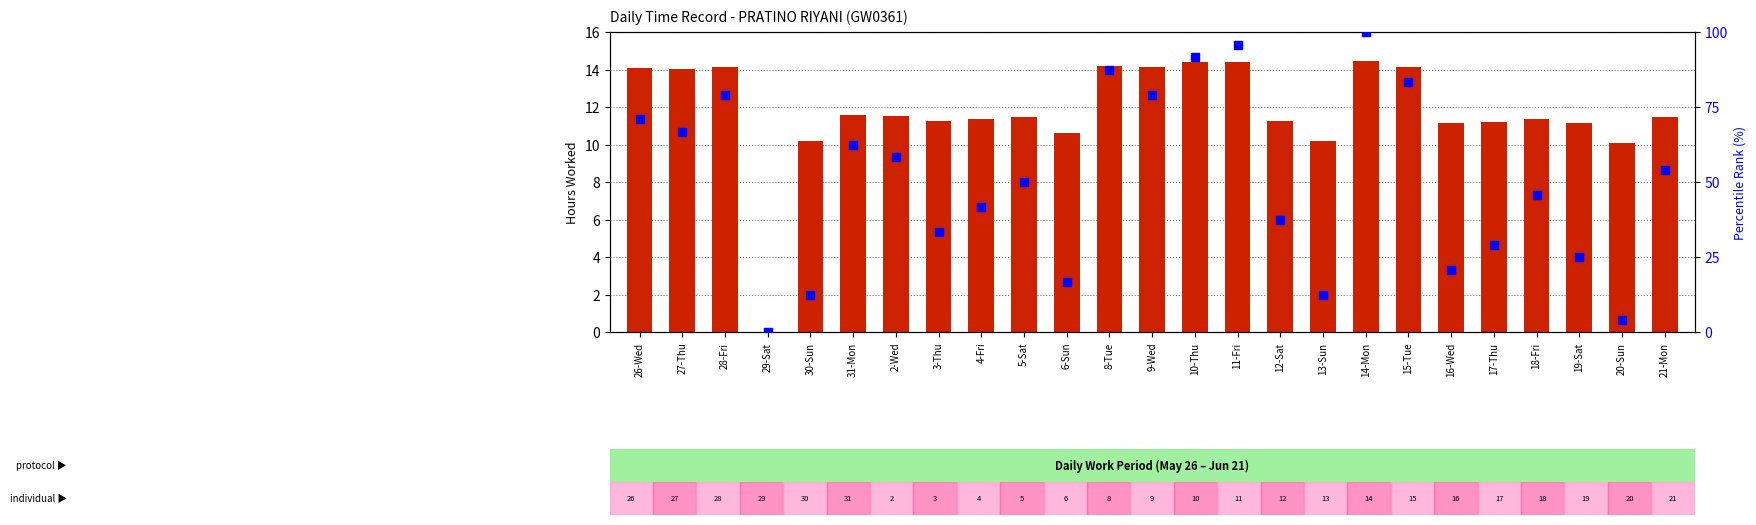

Which series has the widest spread of Y values?

percentile rank within the sample